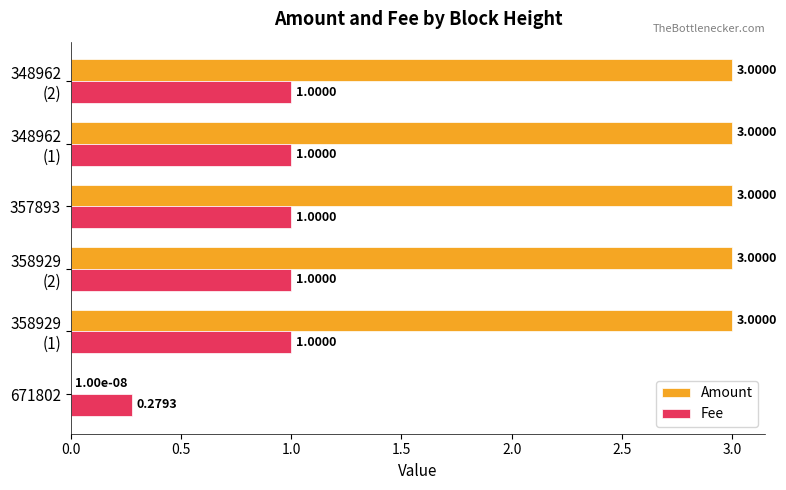

Which series has the largest range (max minus min)?

Amount